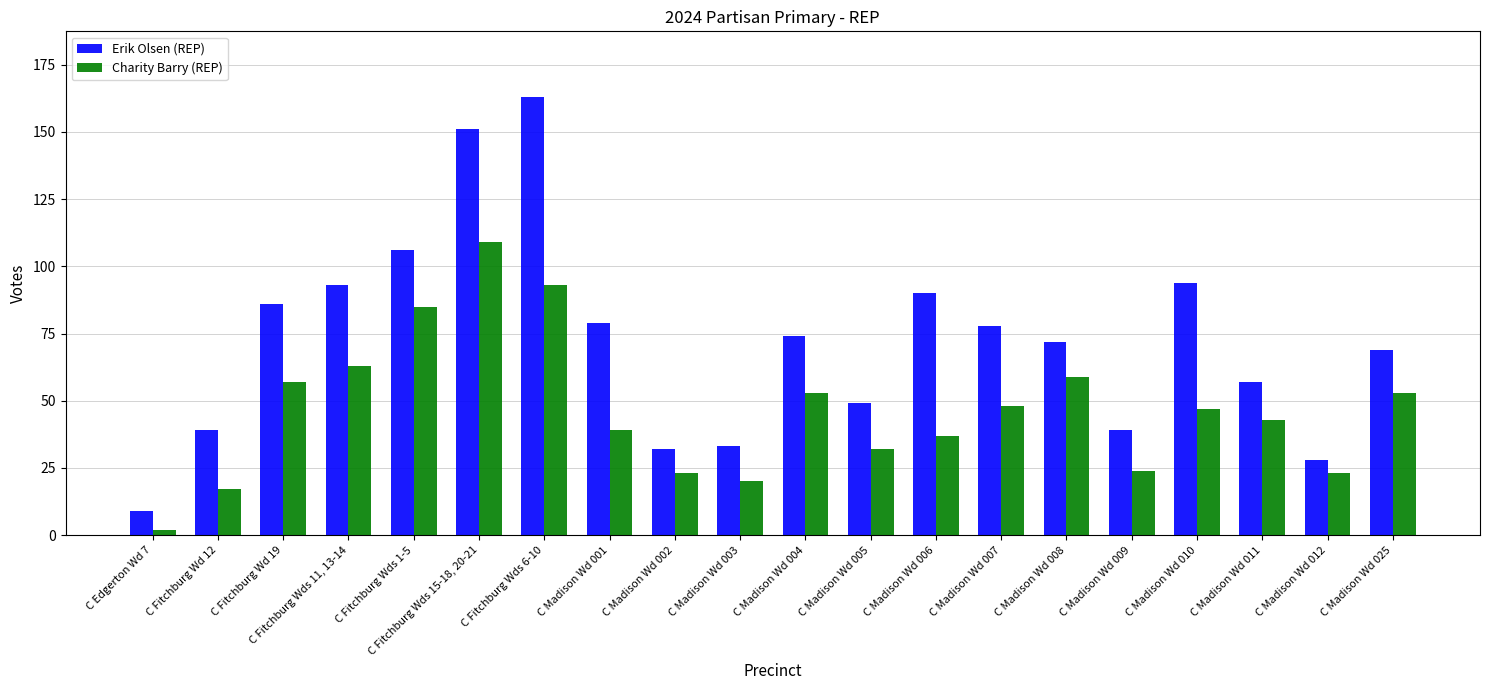

How many bars are there in each group?

2